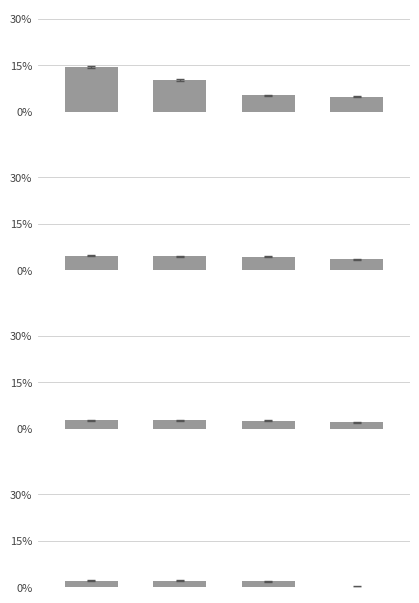

How many categories are shown in the chart?

4